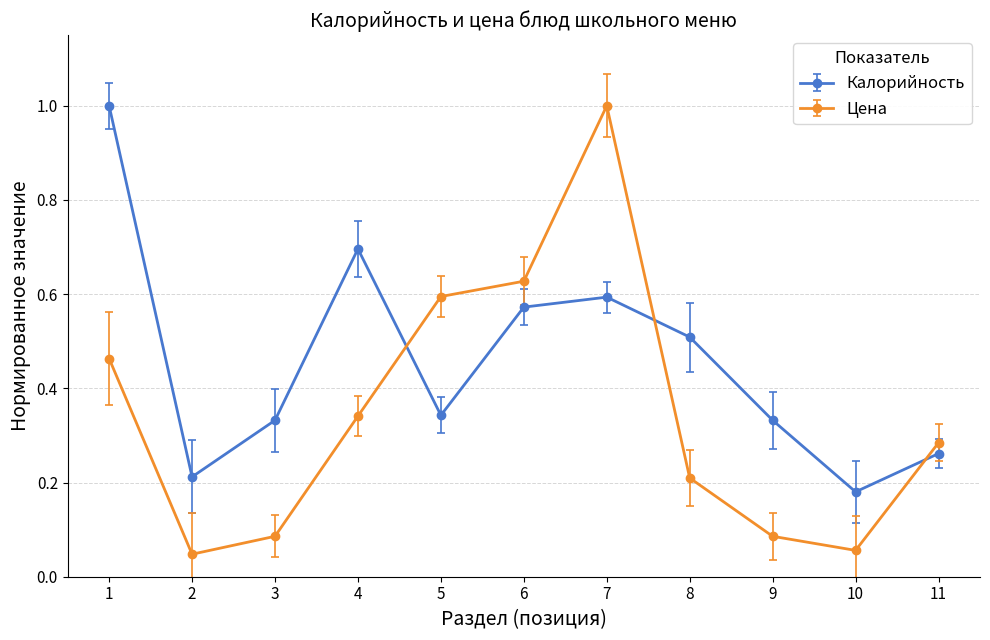

What is the difference between the maximum and second lowest values in the Цена series?

0.9